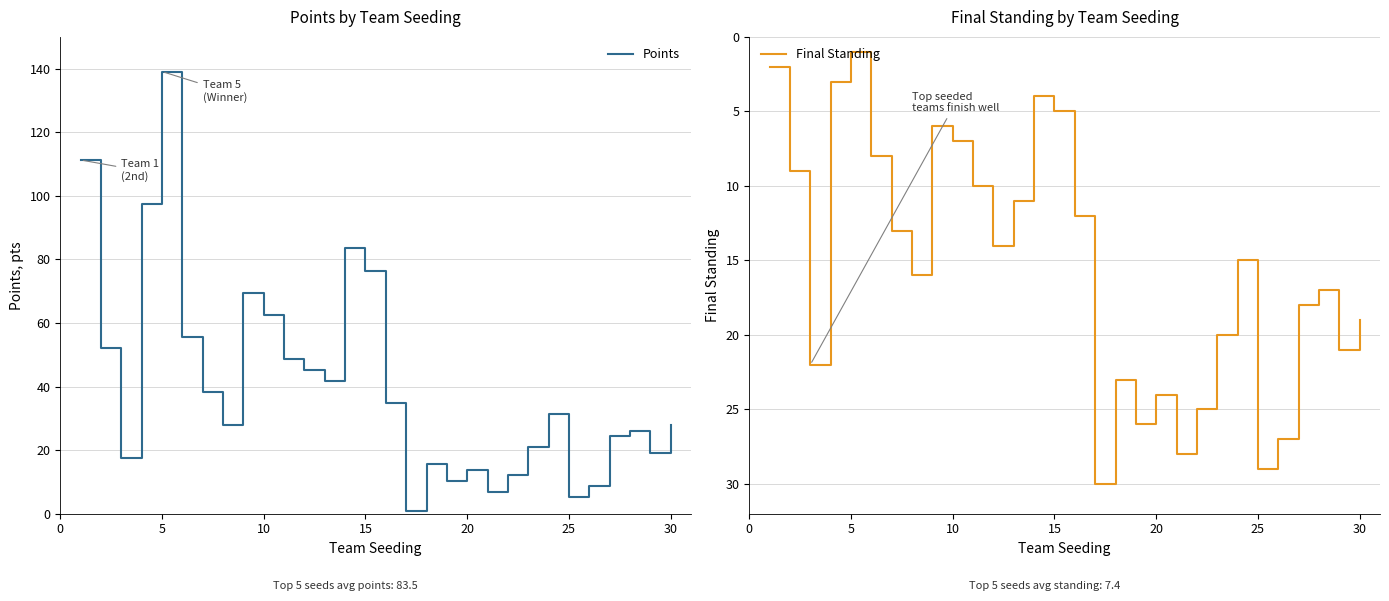

How many times do Final Standing and Points cross each other?

8